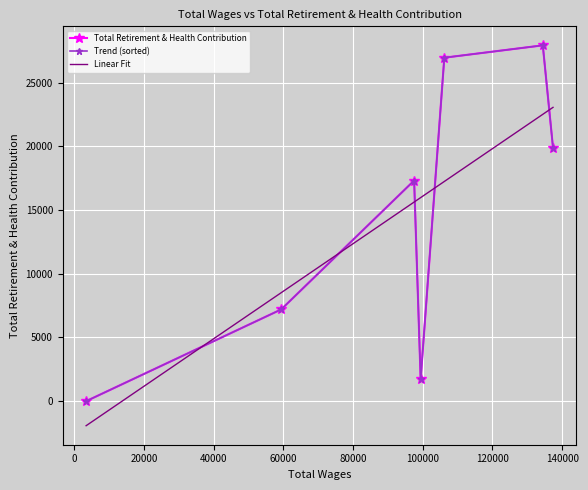

What is the maximum value for Linear Fit?

23070.4